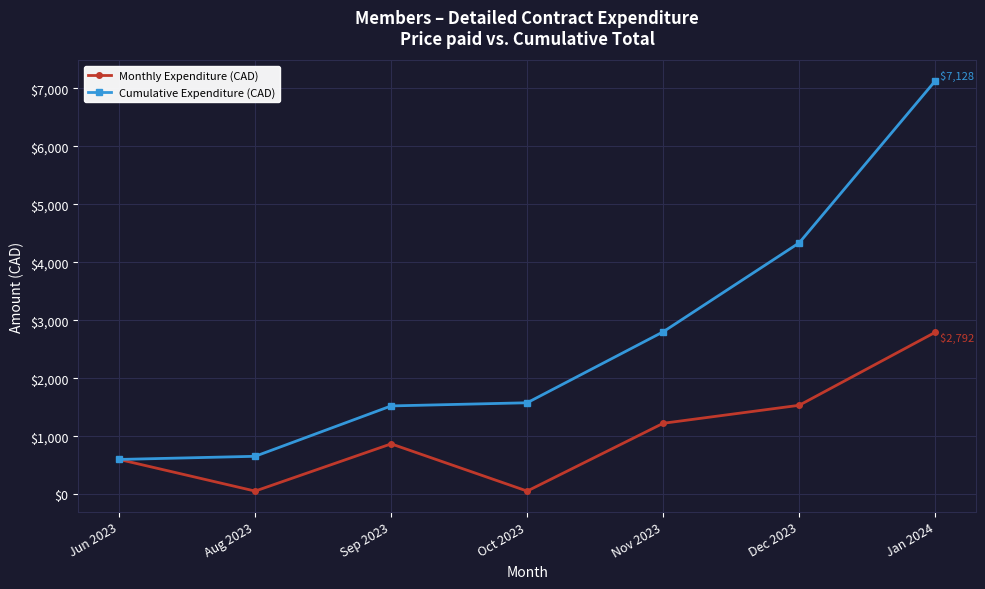

At which label does Monthly Expenditure (CAD) first exceed 868?

Sep 2023